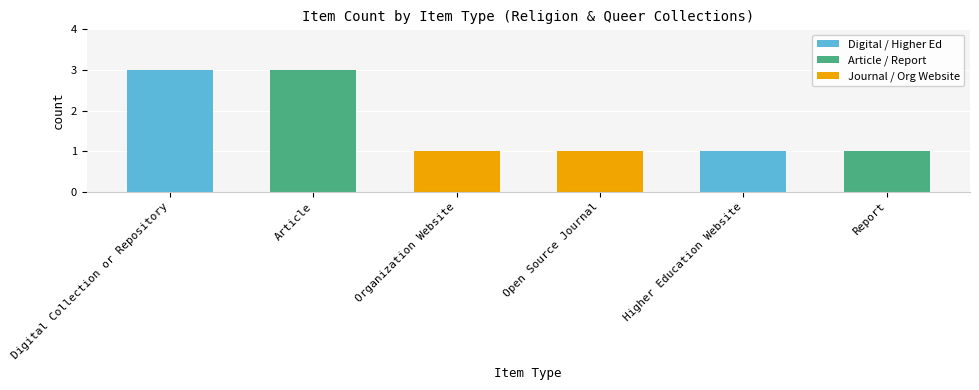

Count the number of categories in the chart.

6